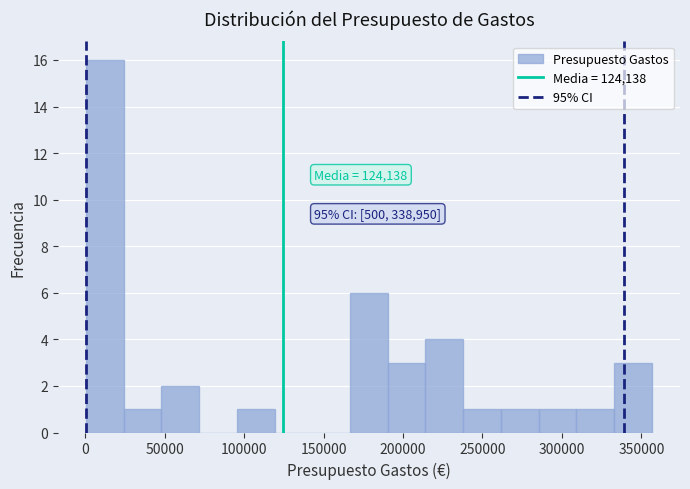

Over which range of the x-axis is the bar tallest?

0 to 25000